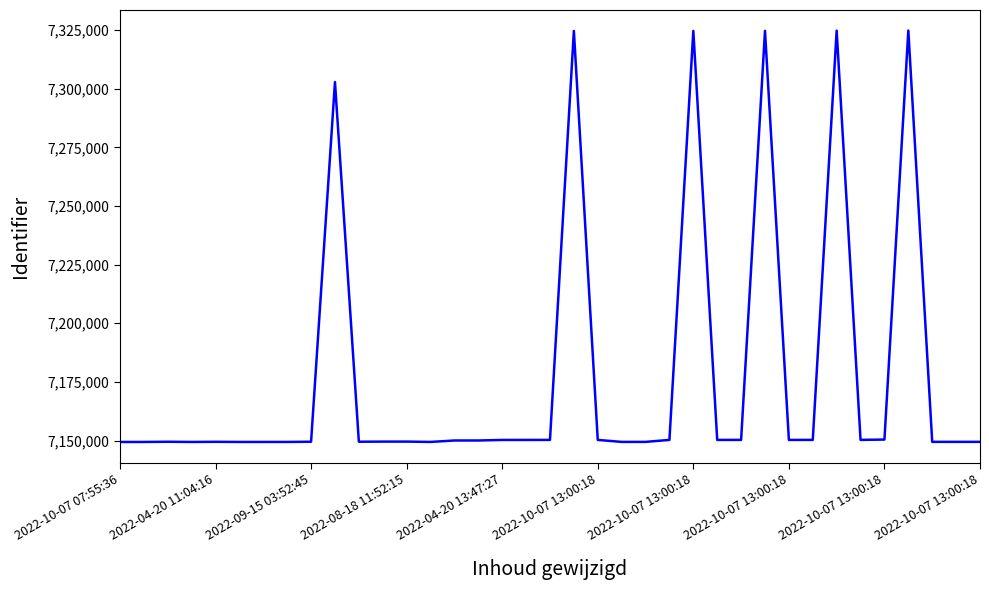

What is the maximum value shown in the chart?

7324796